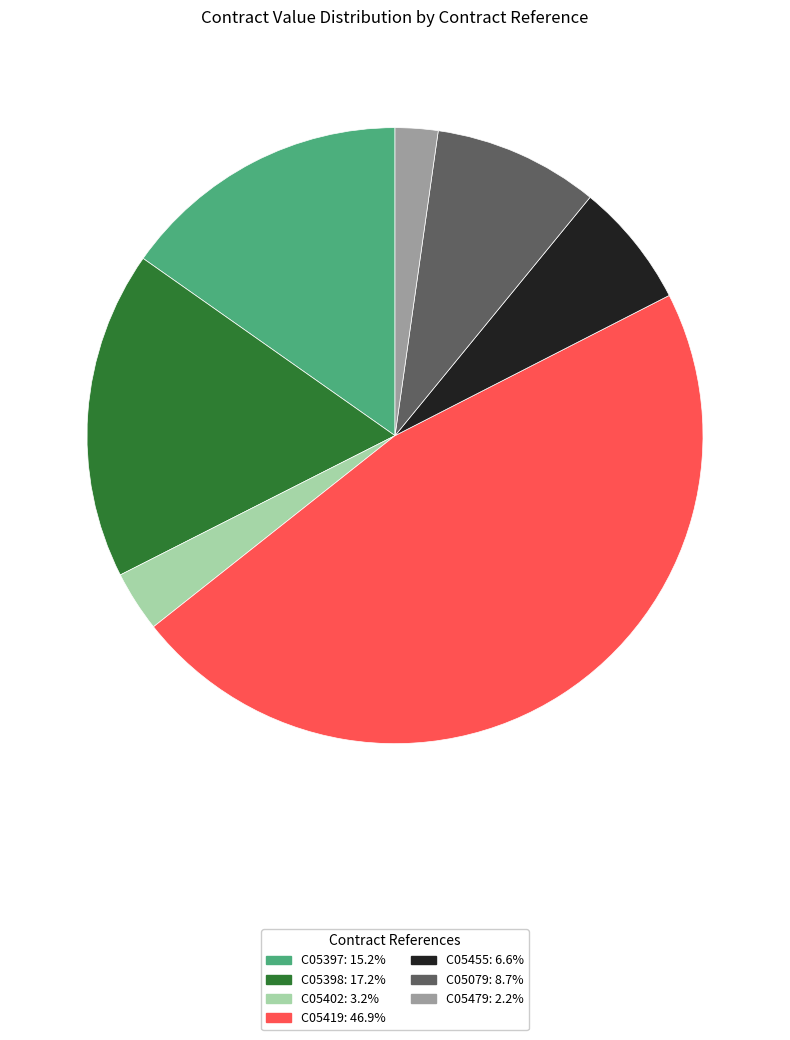

Rank the categories by value from lowest to highest.

C05479, C05402, C05455, C05079, C05397, C05398, C05419